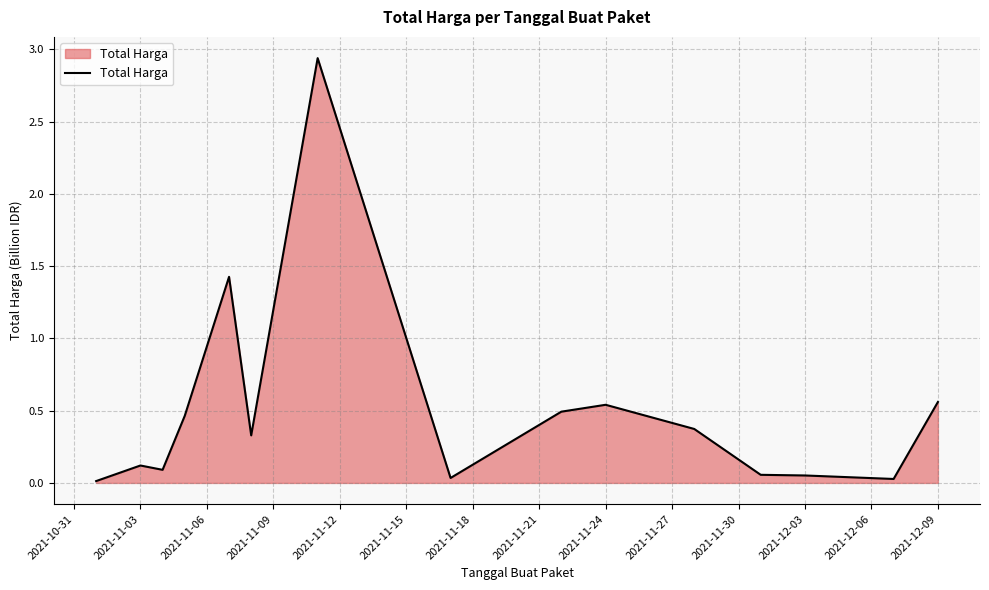

How many interior local valleys (lower than both neighbors) does the data have?

4